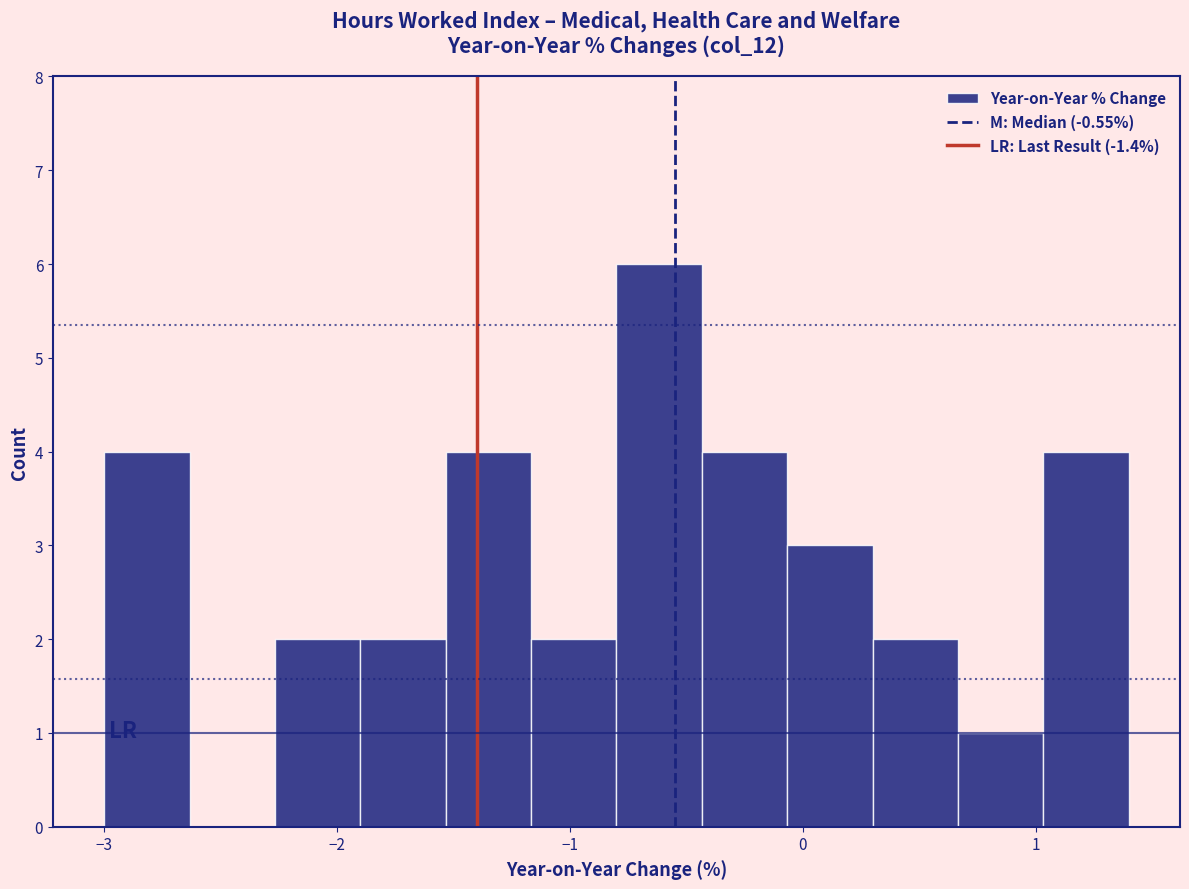

Read against the x-axis, roughly where is the centre of the tallest bar?

-0.6